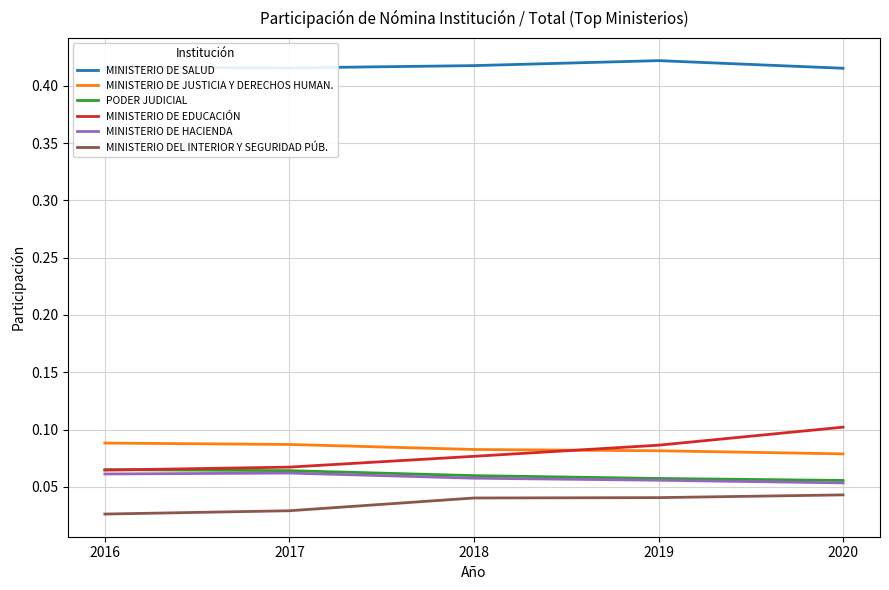

True or false: MINISTERIO DE SALUD and PODER JUDICIAL intersect in this chart.

False